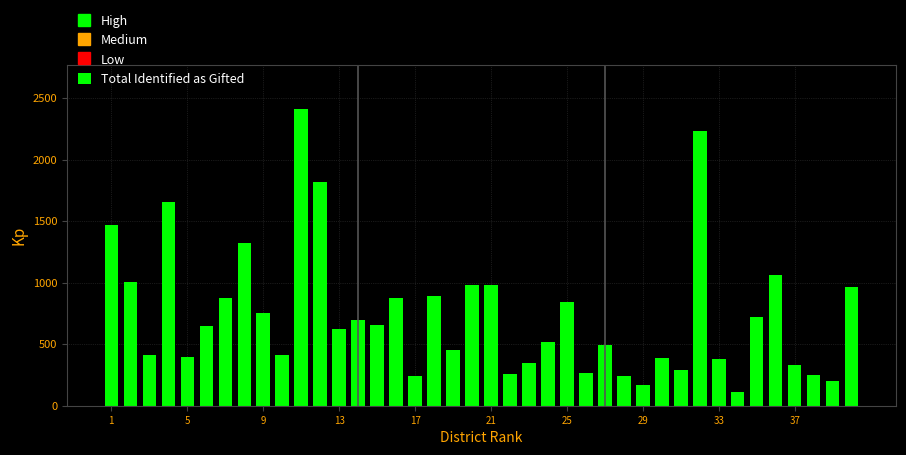

How many data points are less than 648?

20